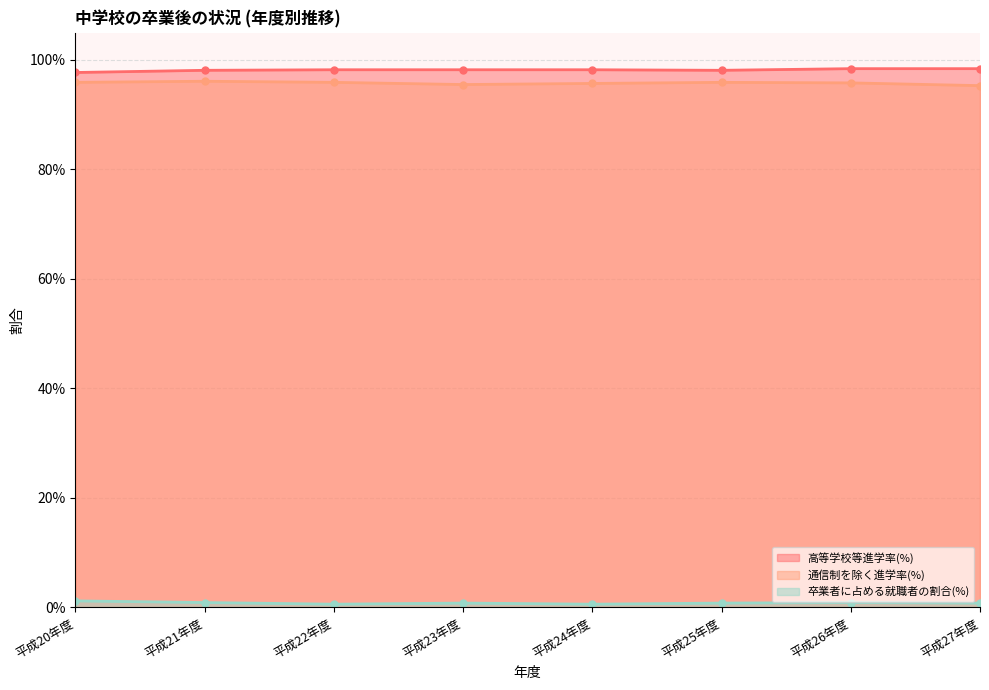

At which label is 通信制を除く進学率(%) closest to 0?

平成27年度